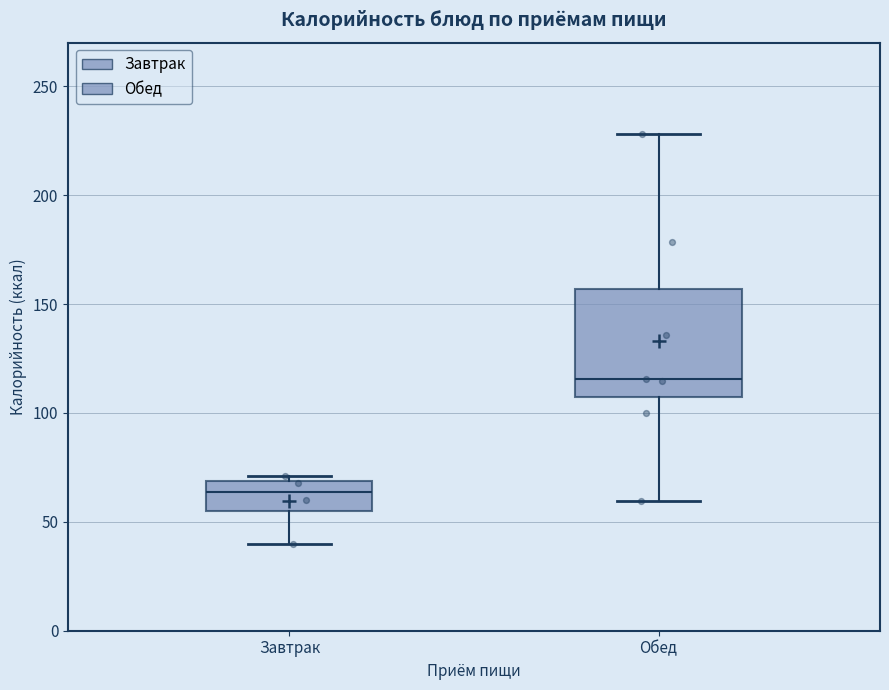

Which box has the lowest median line?

Завтрак